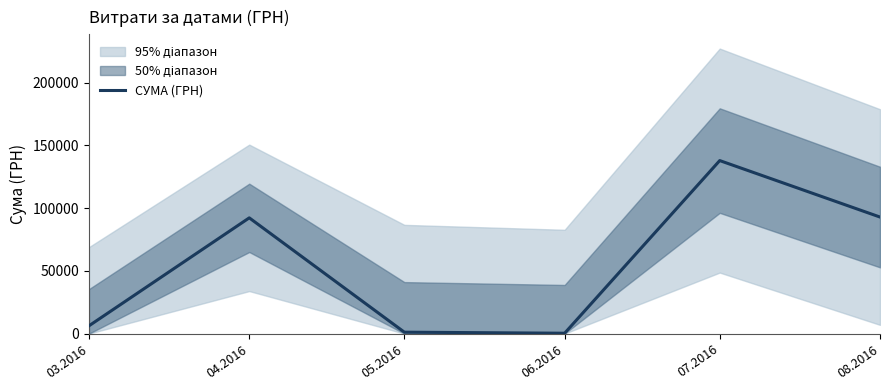

At which label is the value closest to 69071?

04.2016